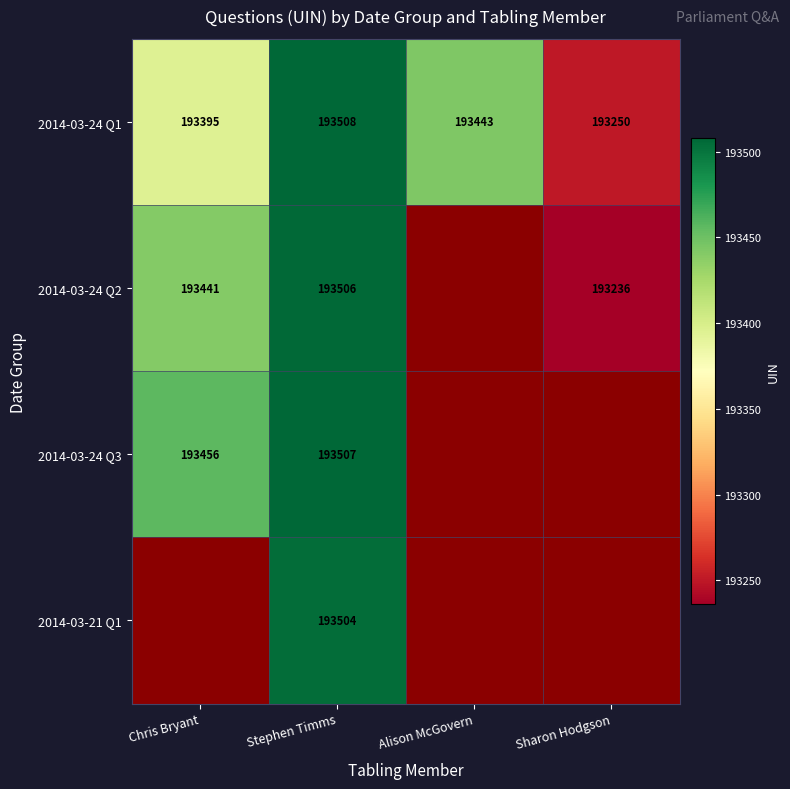

The 2014-03-24 Q3 series shows 92724 at Stephen Timms. True or false?

False